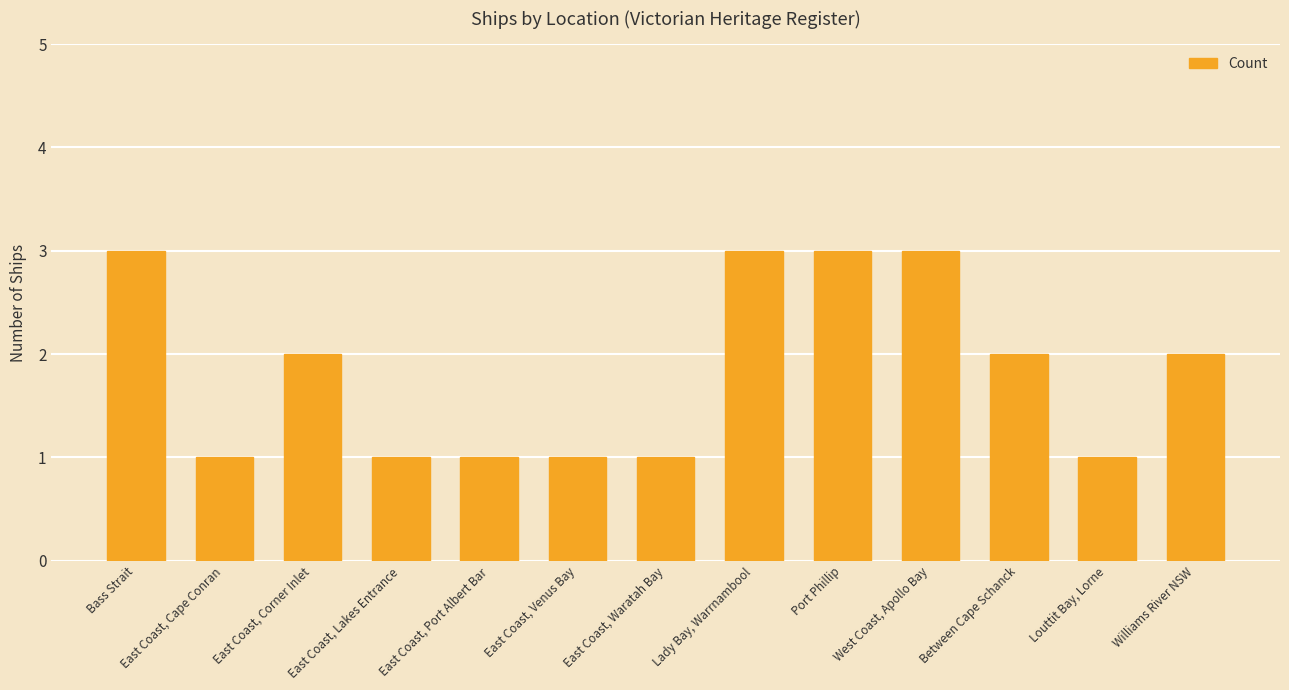

The chart shows a value of 1 at East Coast, Lakes Entrance. True or false?

True